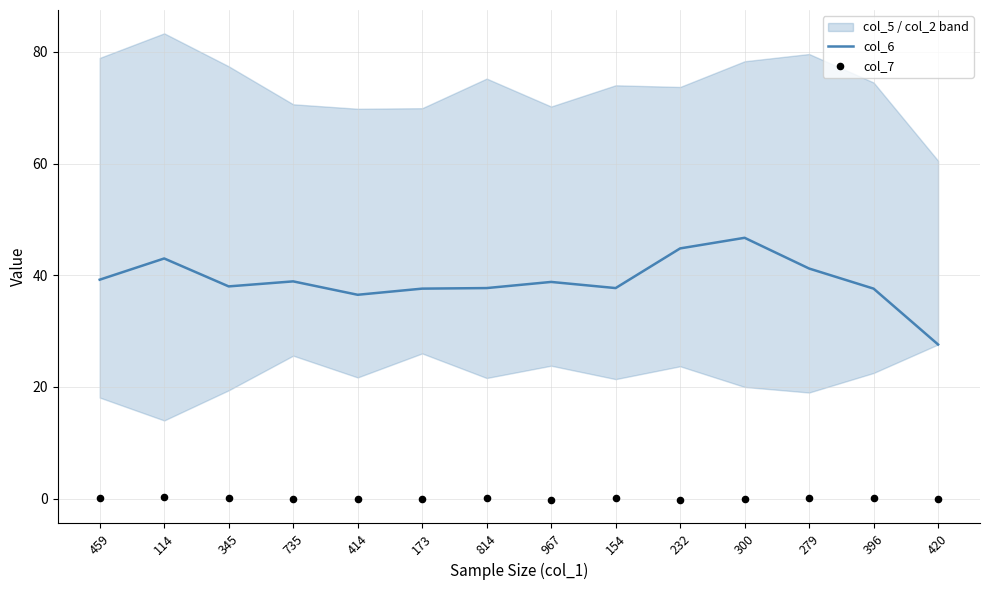

What are all the series names shown in the legend?

col_6, col_7